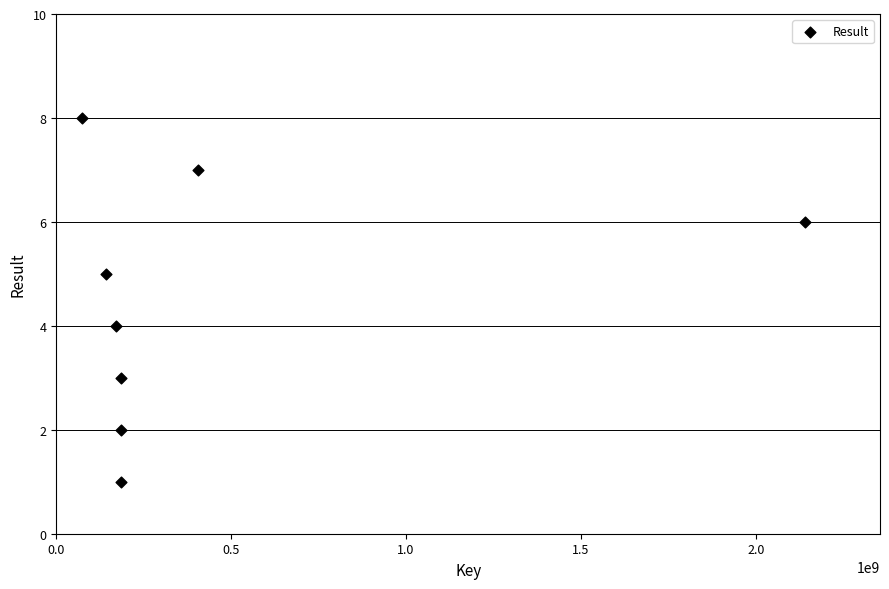

What is the range of Y values (max minus min)?

7